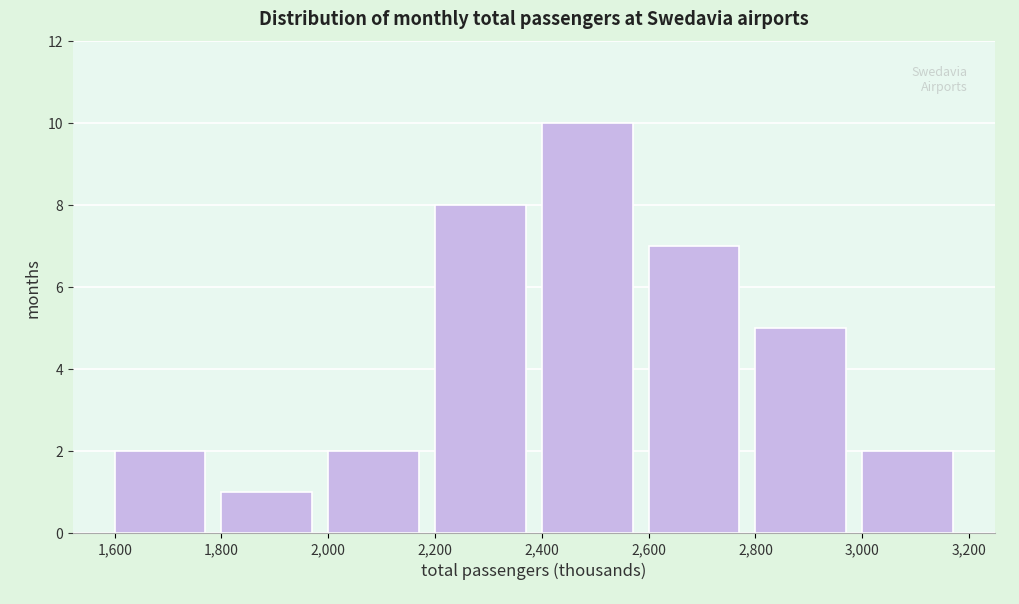

Which range on the x-axis has the tallest bar?

2,400 to 2,600